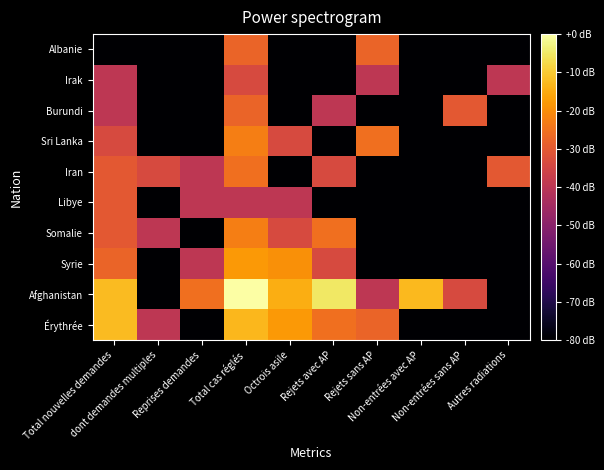

What is the difference between the highest and lowest values at Non-entrées sans AP?

50.0